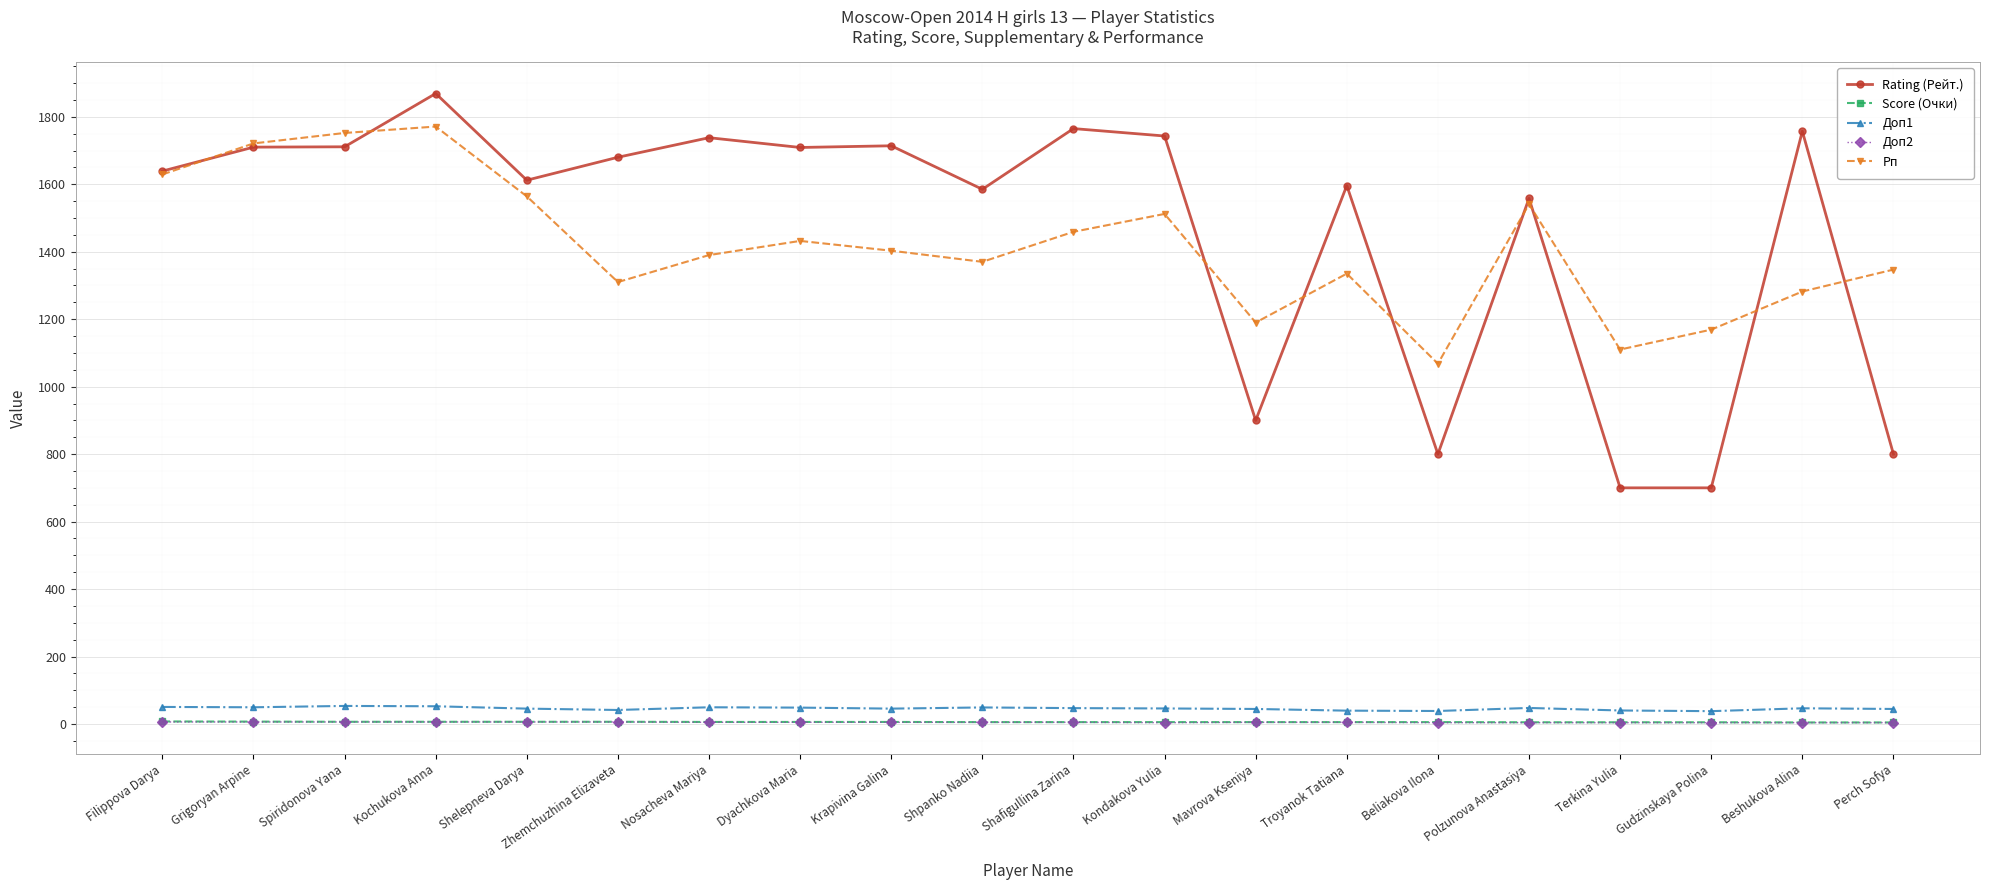

What is the value of the Rating (Рейт.) point at the 7th from the left?

1738.0